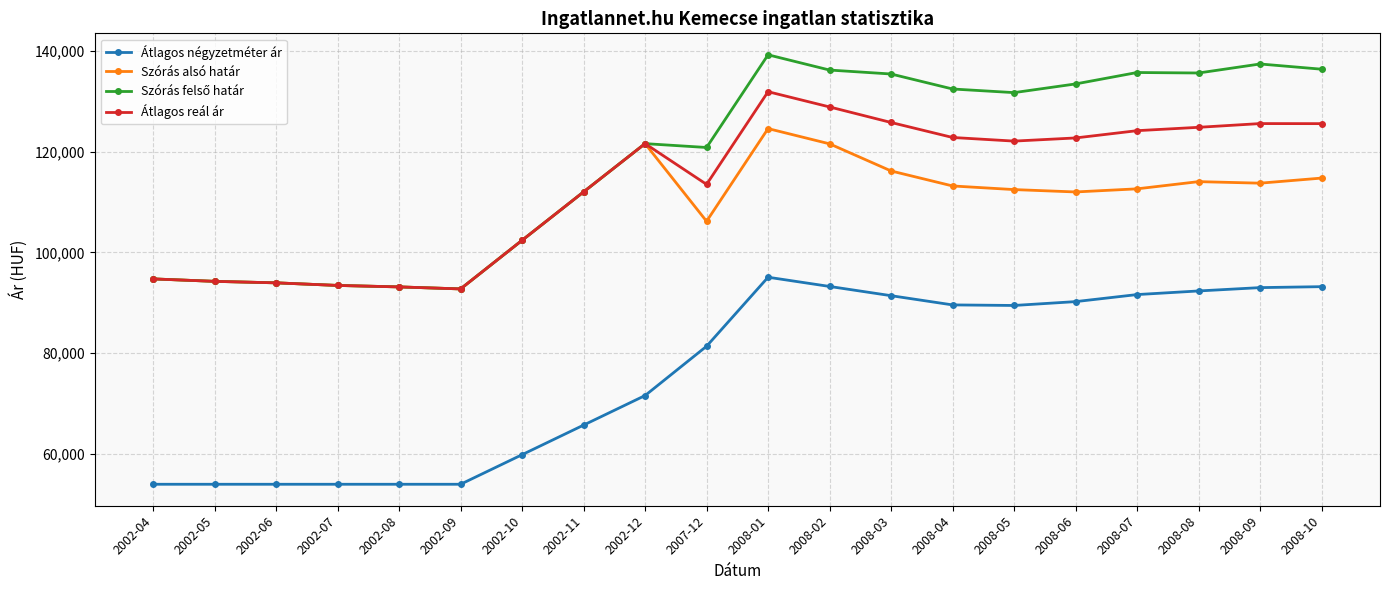

What is the total value across all series at 2002-05?

336780